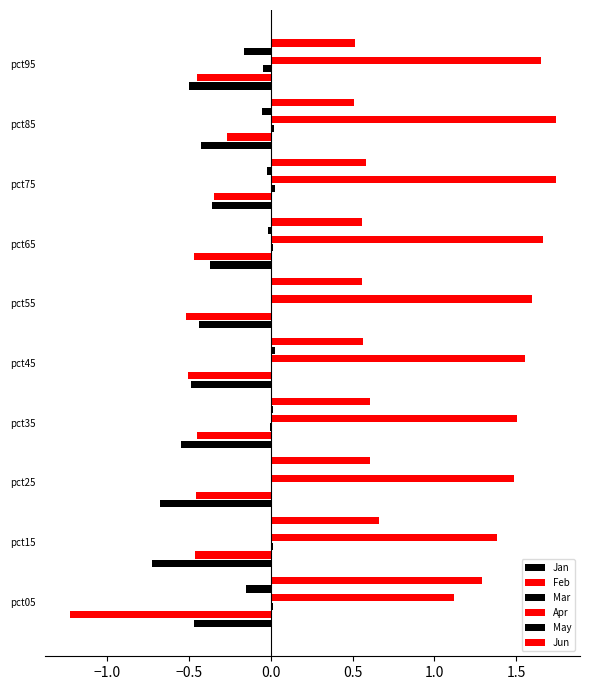

What is the value of the Jan bar at the 5th from the left?

-0.5